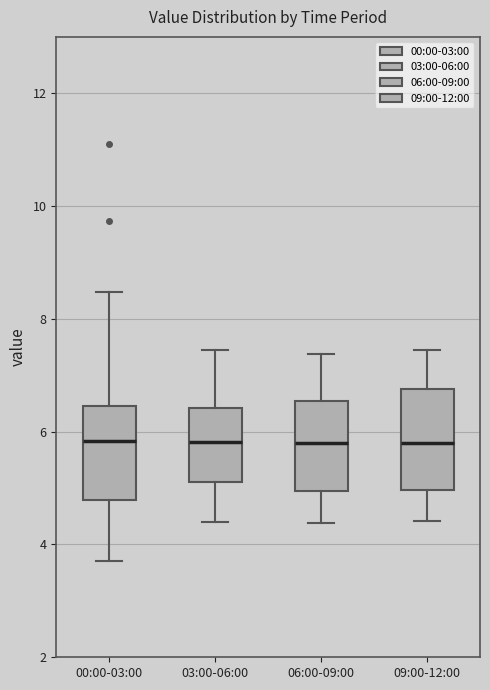

Reading left to right, read every box against the y-axis: the position of its median line, the range the box covers, and the ends of its whiskers. The values are not printed on the chart, so give them approximately, as read against the axis.

00:00-03:00: median 5.8, box 4.8 to 6.4, whiskers 3.8 to 8.4
03:00-06:00: median 5.8, box 5.2 to 6.4, whiskers 4.4 to 7.4
06:00-09:00: median 5.8, box 5.0 to 6.6, whiskers 4.4 to 7.4
09:00-12:00: median 5.8, box 5.0 to 6.8, whiskers 4.4 to 7.4